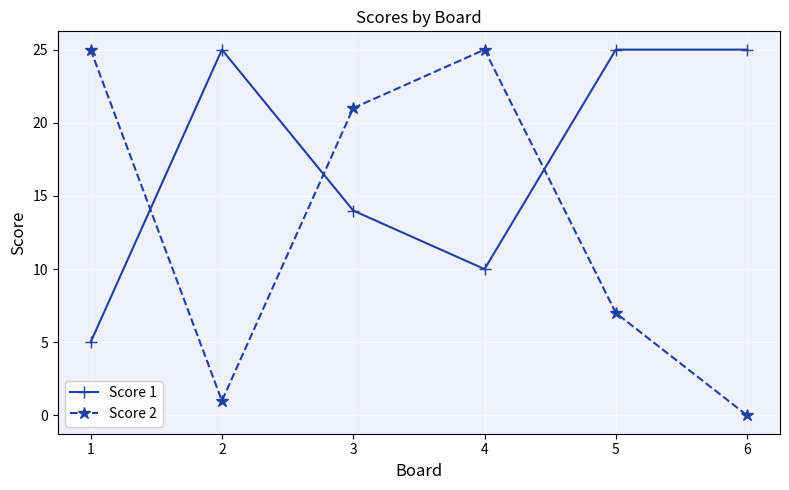

At how many categories does at least one series exceed 1?

6